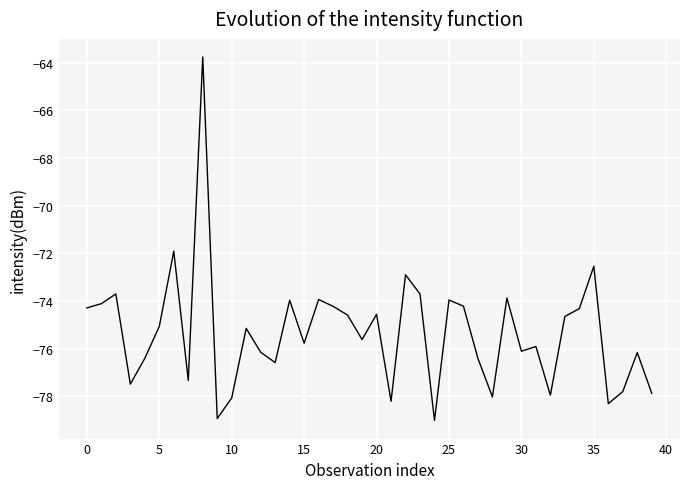

What is the minimum value shown in the chart?

-79.0